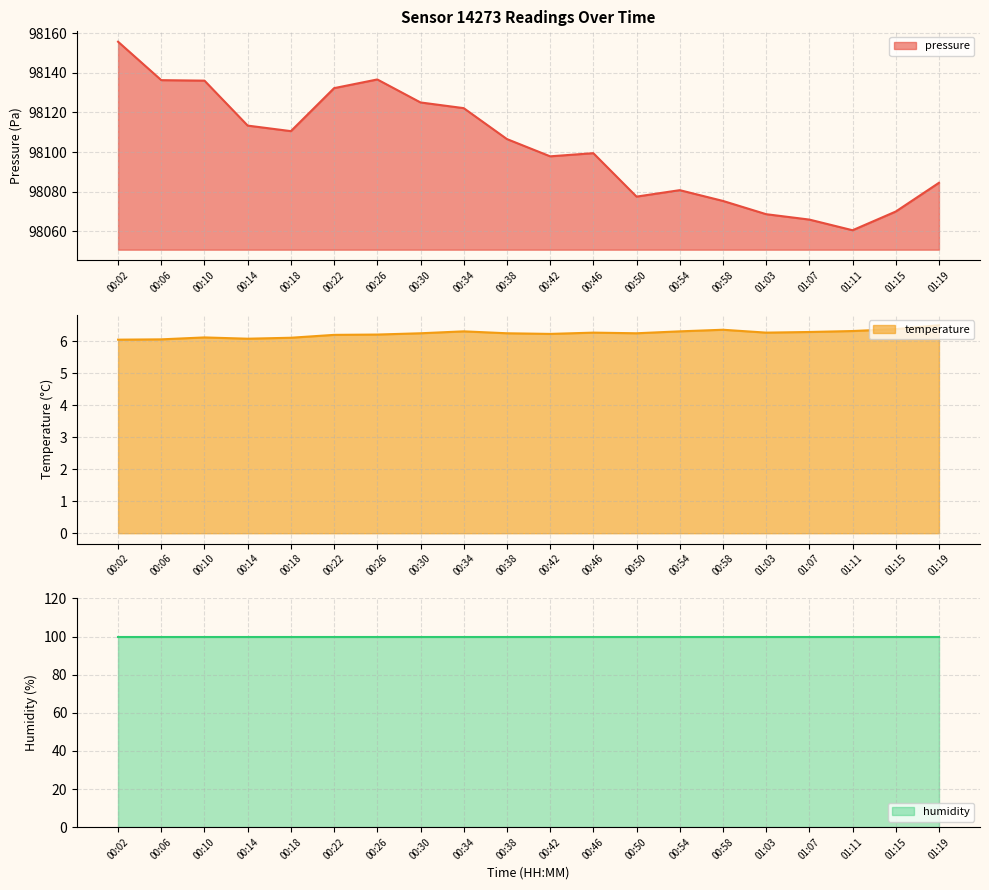

In temperature, how many points are higher than both neighbors (excluding endpoints)?

4